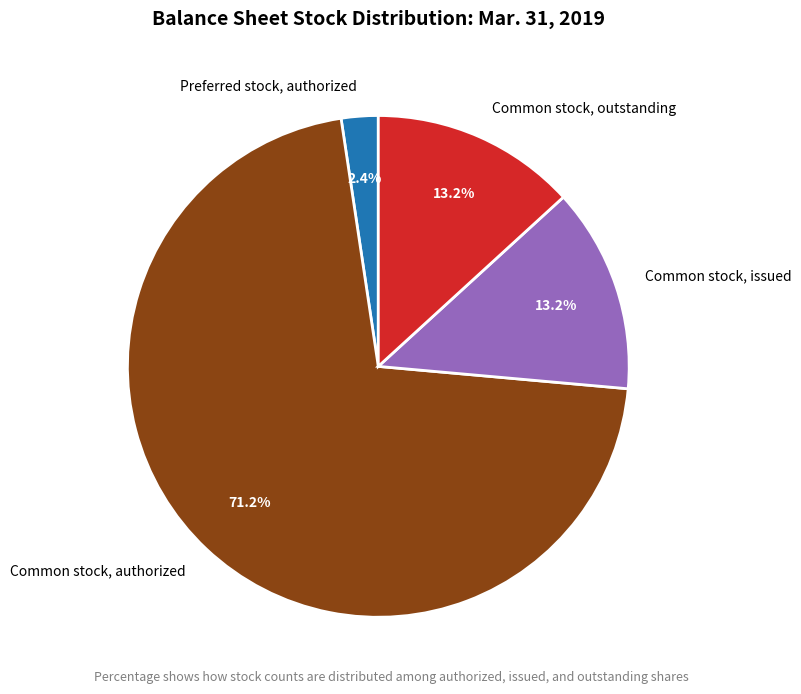

To the nearest percent, what is the average slice percentage?

25%